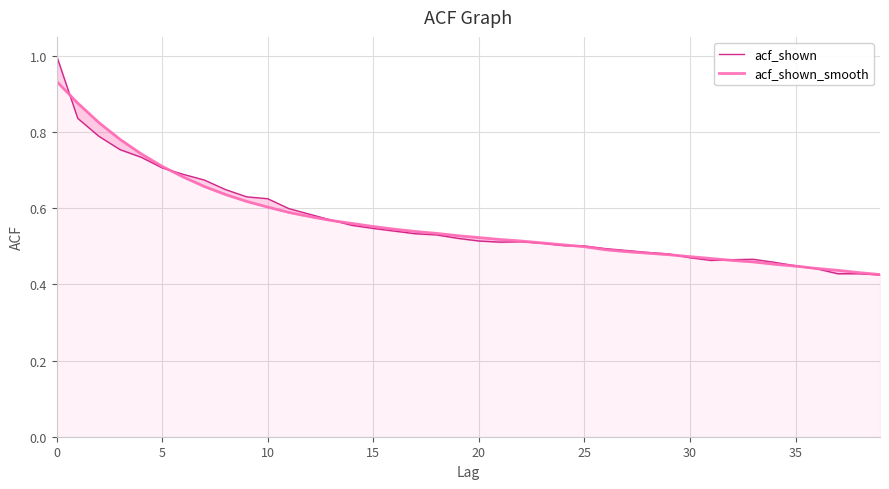

How many lines are shown in the chart?

2